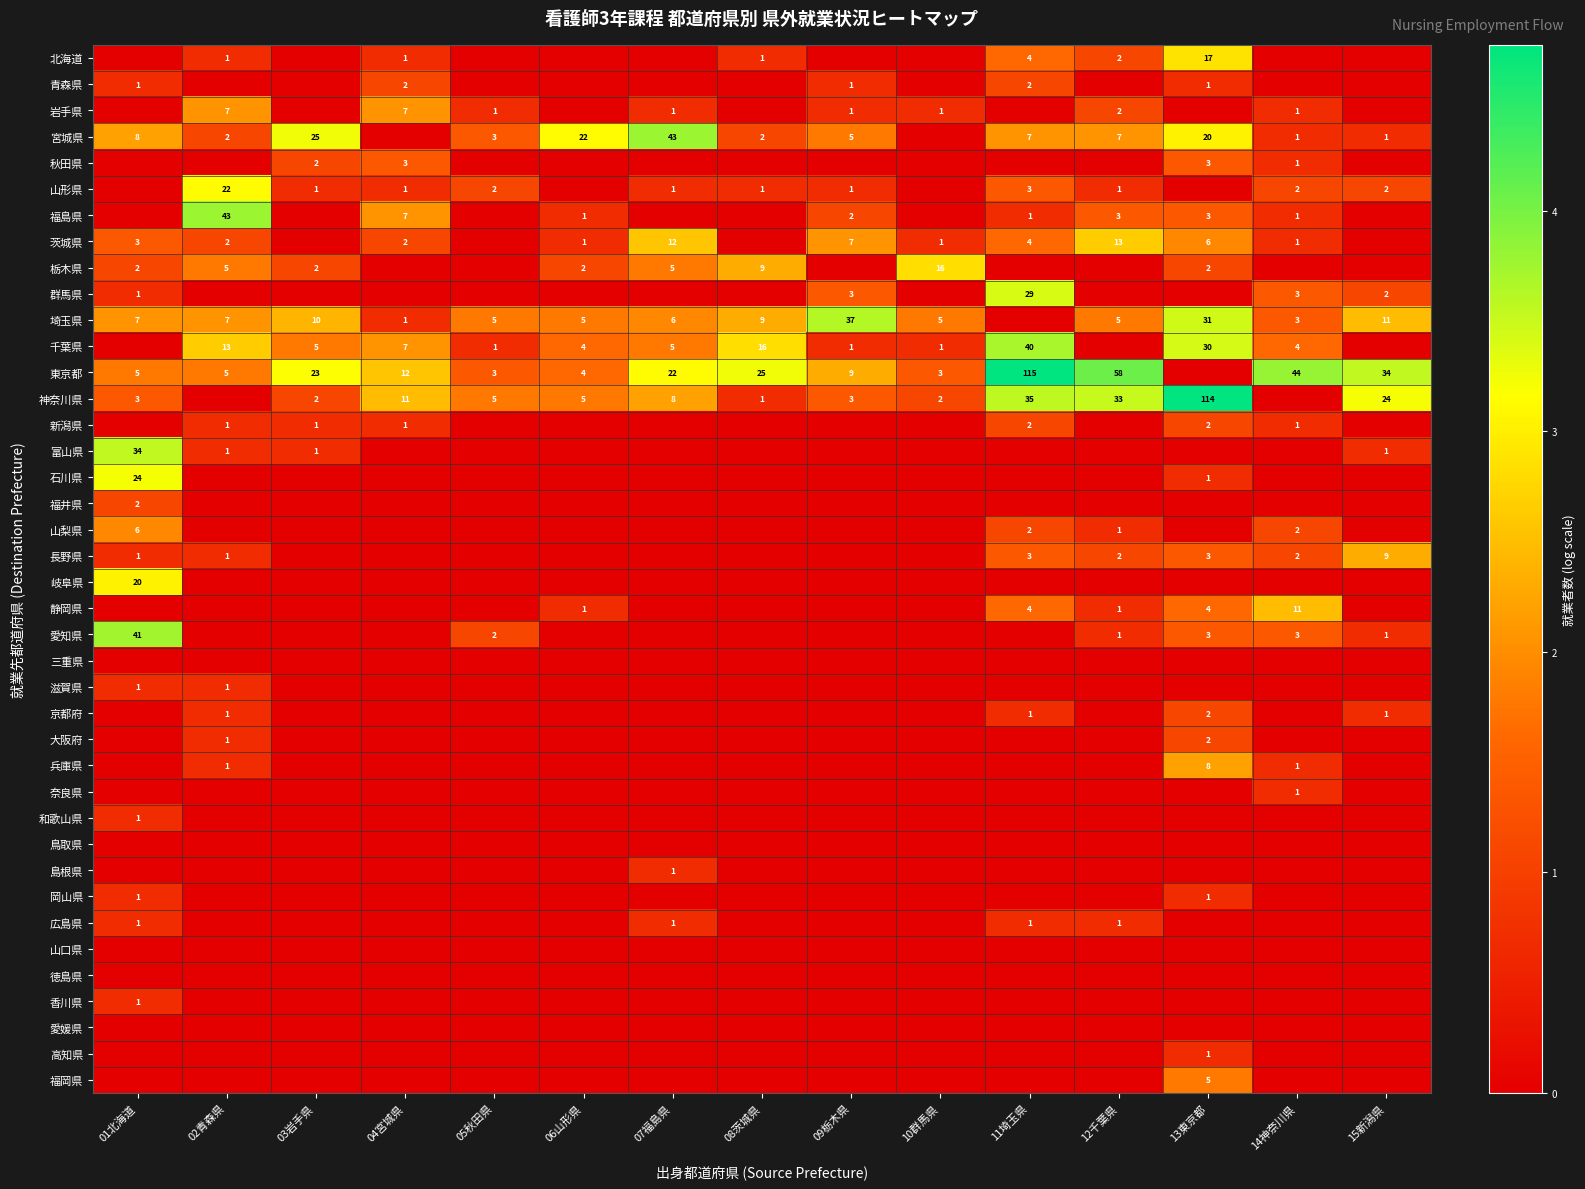

The 長野県 series shows 16 at 15新潟県. True or false?

False